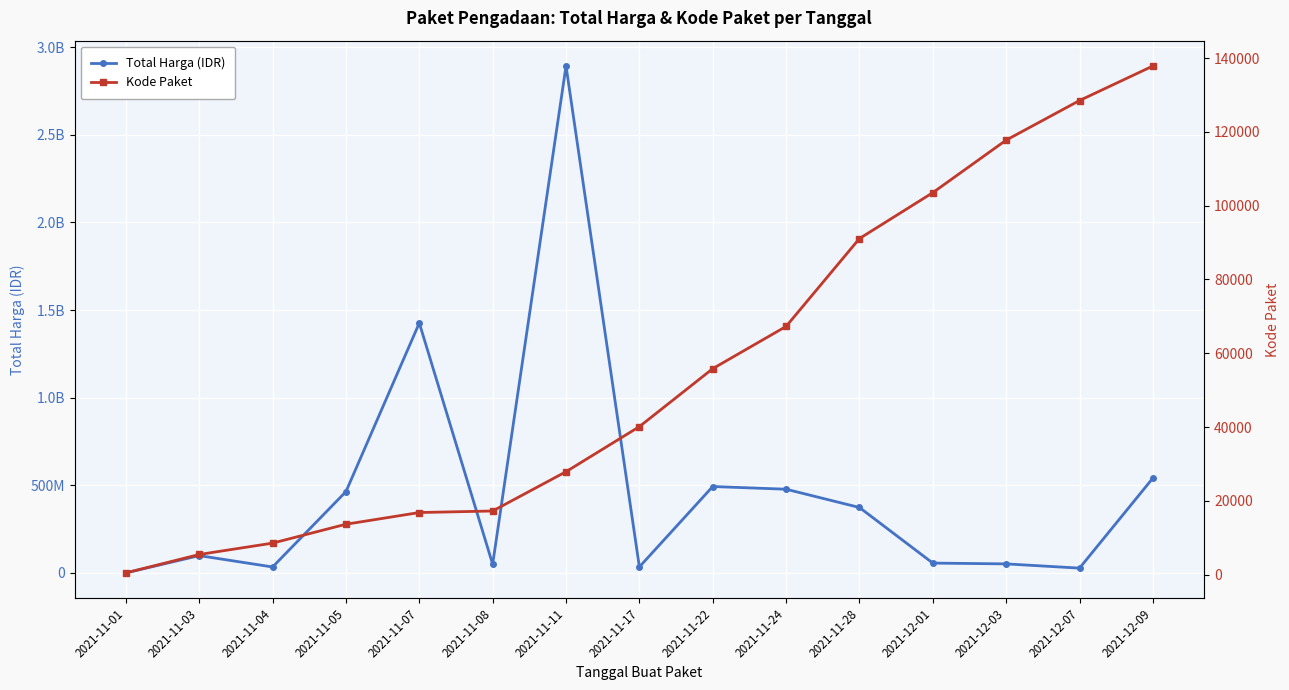

Reading right to left, transcribe all the data shown in this chart.

Total Harga (IDR): 2021-12-09=541071000	2021-12-07=27412000	2021-12-03=51601000	2021-12-01=56152800	2021-11-28=373404000	2021-11-24=477600000	2021-11-22=493000000	2021-11-17=34292000	2021-11-11=2892122000	2021-11-08=49730040	2021-11-07=1425867900	2021-11-05=464002100	2021-11-04=34000000	2021-11-03=98772570	2021-11-01=333600
Kode Paket: 2021-12-09=137876	2021-12-07=128516	2021-12-03=117783	2021-12-01=103541	2021-11-28=91101	2021-11-24=67279	2021-11-22=55826	2021-11-17=40112	2021-11-11=27891	2021-11-08=17238	2021-11-07=16823	2021-11-05=13652	2021-11-04=8530	2021-11-03=5449	2021-11-01=464